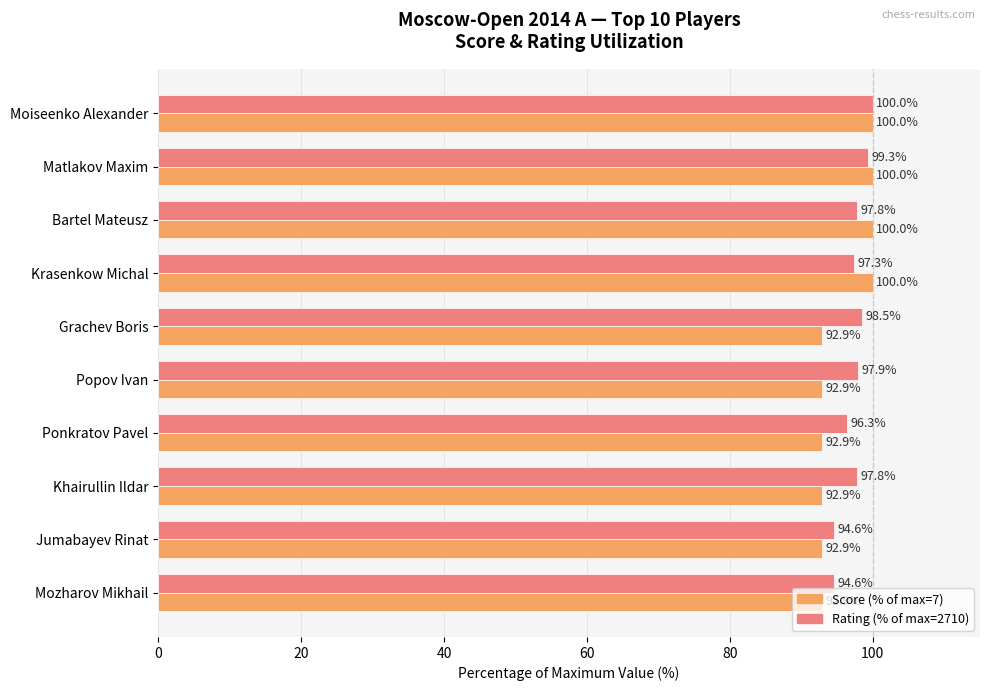

What are all the series names shown in the legend?

Score (% of max=7), Rating (% of max=2710)